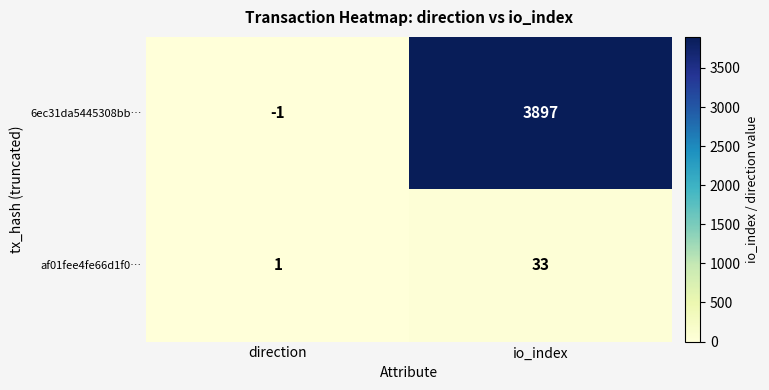

Reading right to left, extract all data points from this chart.

6ec31da5445308bb…: 3897	-1
af01fee4fe66d1f0…: 33	1